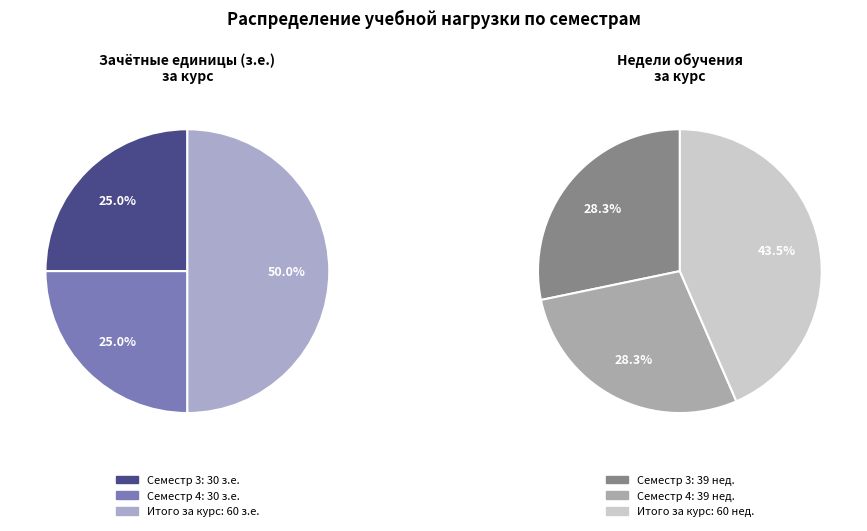

What is the smallest slice in the pie chart?

Семестр 3 (з.е.)